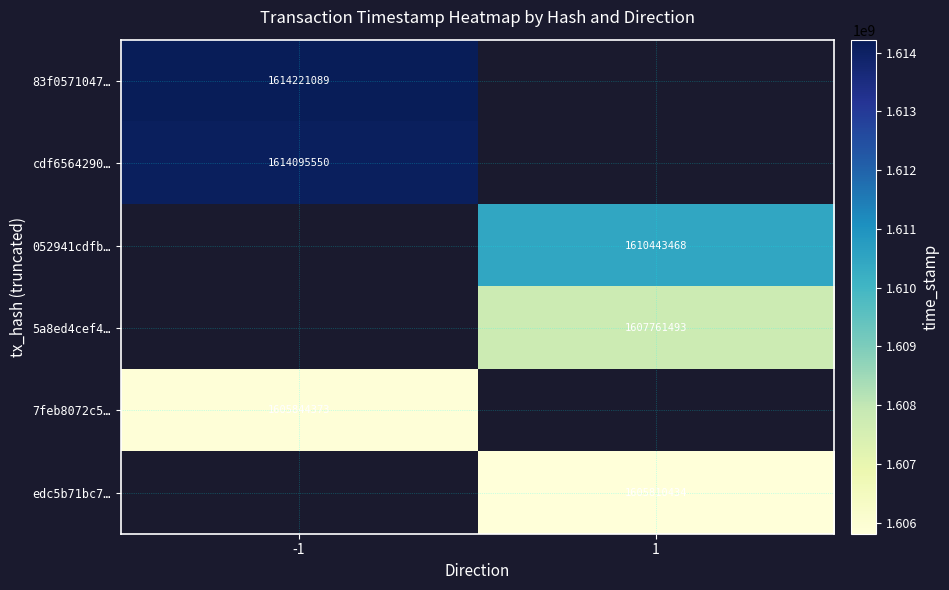

The 5a8ed4cef4… series shows 2348140518 at 1. True or false?

False